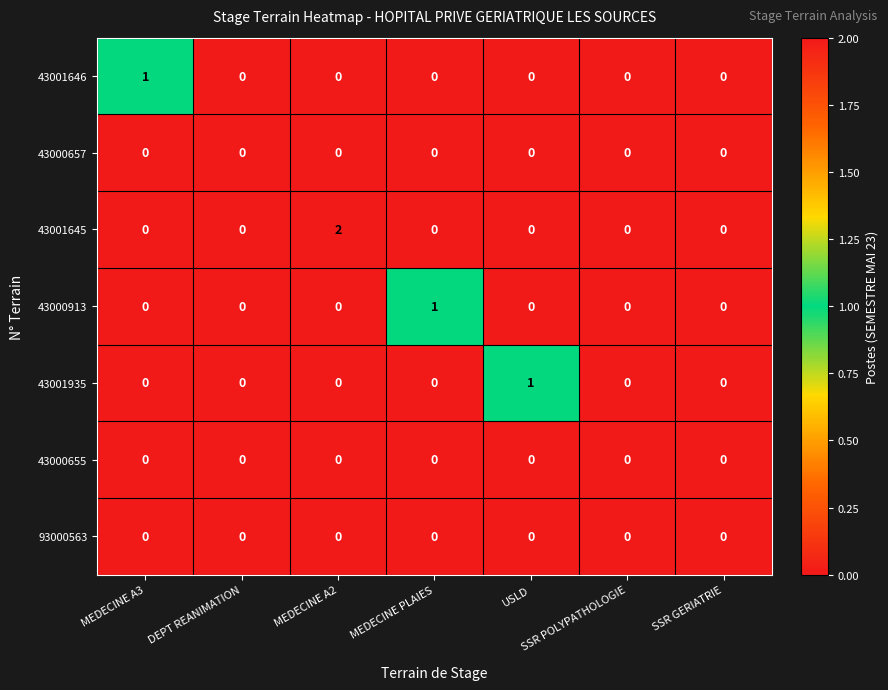

Between MEDECINE PLAIES and SSR POLYPATHOLOGIE, which series saw the biggest shift?

43000913